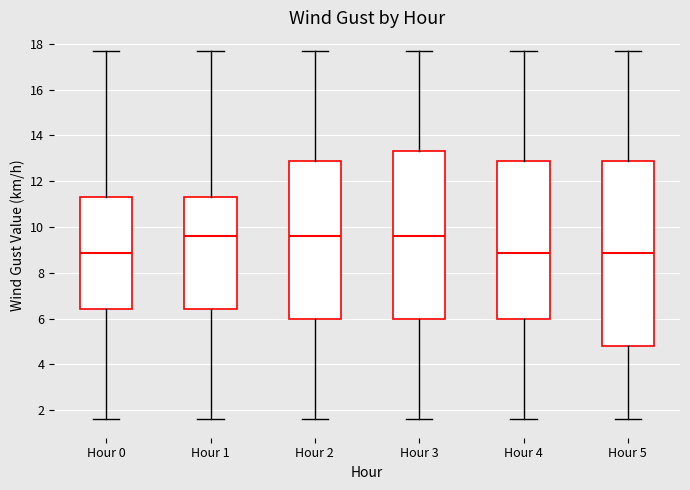

Reading left to right, transcribe this box plot: for each box, give where its median line is, the range the box spans, and where its two whiskers end, as read against the y-axis. The values are not printed on the chart, so give them approximately, as read against the axis.

Hour 0: median 8.8, box 6.4 to 11.4, whiskers 1.6 to 17.8
Hour 1: median 9.6, box 6.4 to 11.4, whiskers 1.6 to 17.8
Hour 2: median 9.6, box 6.0 to 13.0, whiskers 1.6 to 17.8
Hour 3: median 9.6, box 6.0 to 13.4, whiskers 1.6 to 17.8
Hour 4: median 8.8, box 6.0 to 13.0, whiskers 1.6 to 17.8
Hour 5: median 8.8, box 4.8 to 13.0, whiskers 1.6 to 17.8